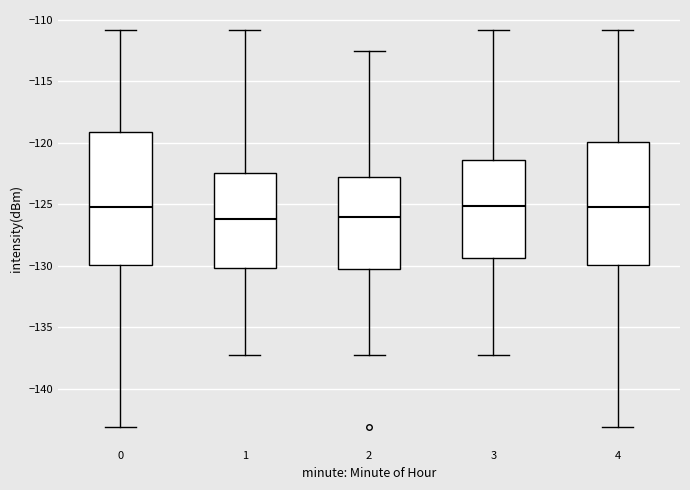

Where does the upper whisker of the box at x = 1 end on the y-axis? The values are not printed on the chart, so give them approximately, as read against the axis.

-111.0